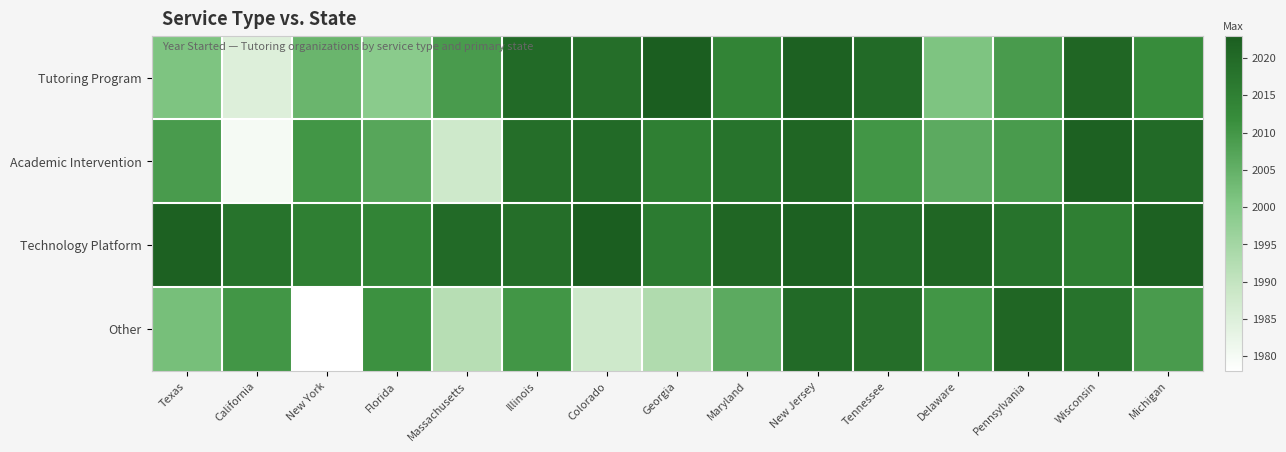

Reading right to left, extract all data points from this chart.

Tutoring Program: Michigan=2012	Wisconsin=2021	Pennsylvania=2009	Delaware=2001	Tennessee=2020	New Jersey=2022	Maryland=2014	Georgia=2023	Colorado=2019	Illinois=2020	Massachusetts=2009	Florida=1999	New York=2004	California=1985	Texas=2001
Academic Intervention: Michigan=2020	Wisconsin=2022	Pennsylvania=2009	Delaware=2006	Tennessee=2010	New Jersey=2021	Maryland=2018	Georgia=2015	Colorado=2020	Illinois=2019	Massachusetts=1988	Florida=2007	New York=2010	California=1980	Texas=2009
Technology Platform: Michigan=2022	Wisconsin=2015	Pennsylvania=2018	Delaware=2021	Tennessee=2020	New Jersey=2022	Maryland=2021	Georgia=2016	Colorado=2023	Illinois=2019	Massachusetts=2020	Florida=2014	New York=2015	California=2018	Texas=2022
Other: Michigan=2009	Wisconsin=2018	Pennsylvania=2021	Delaware=2010	Tennessee=2019	New Jersey=2020	Maryland=2006	Georgia=1993	Colorado=1988	Illinois=2010	Massachusetts=1992	Florida=2011	New York=1978	California=2010	Texas=2002